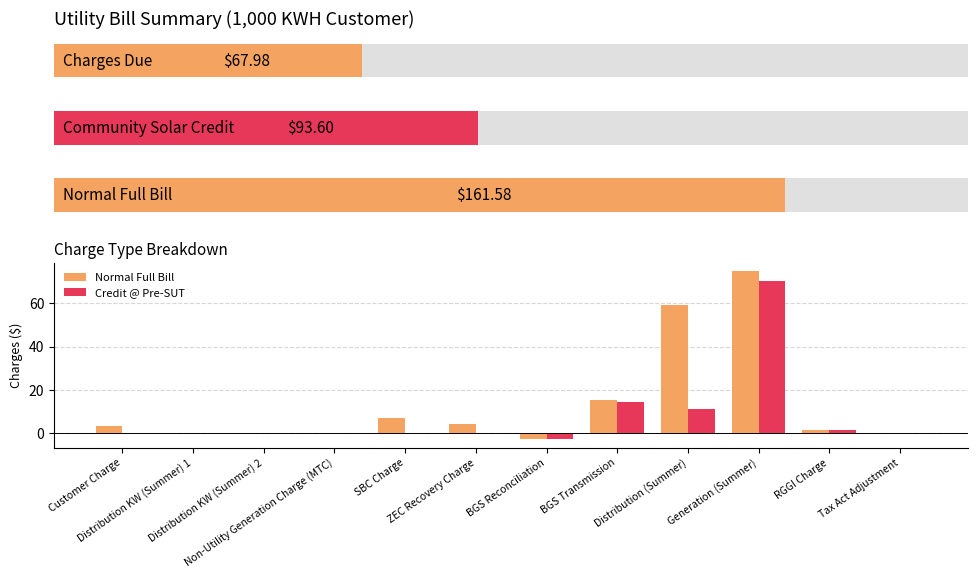

The Normal Full Bill series shows 6.9 at SBC Charge. True or false?

True